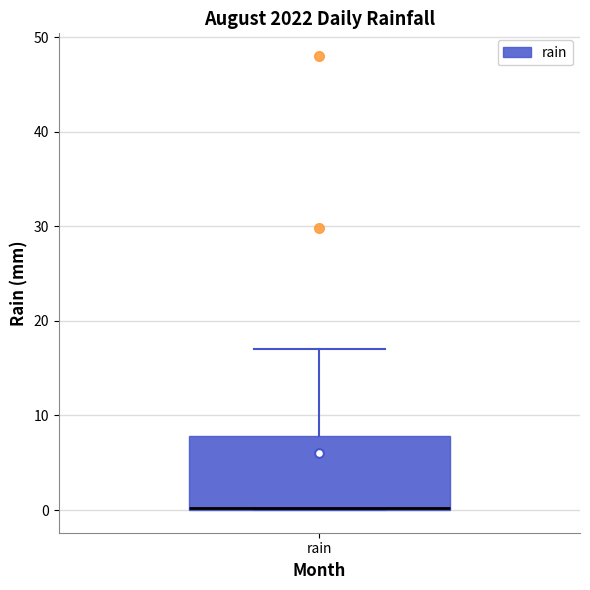

Transcribe this box plot: give where the median line is, the range the box spans, and where the two whiskers end, as read against the y-axis. The values are not printed on the chart, so give them approximately, as read against the axis.

median 0 (drawn on the box's lower edge), box 0 to 8, whiskers 0 to 17